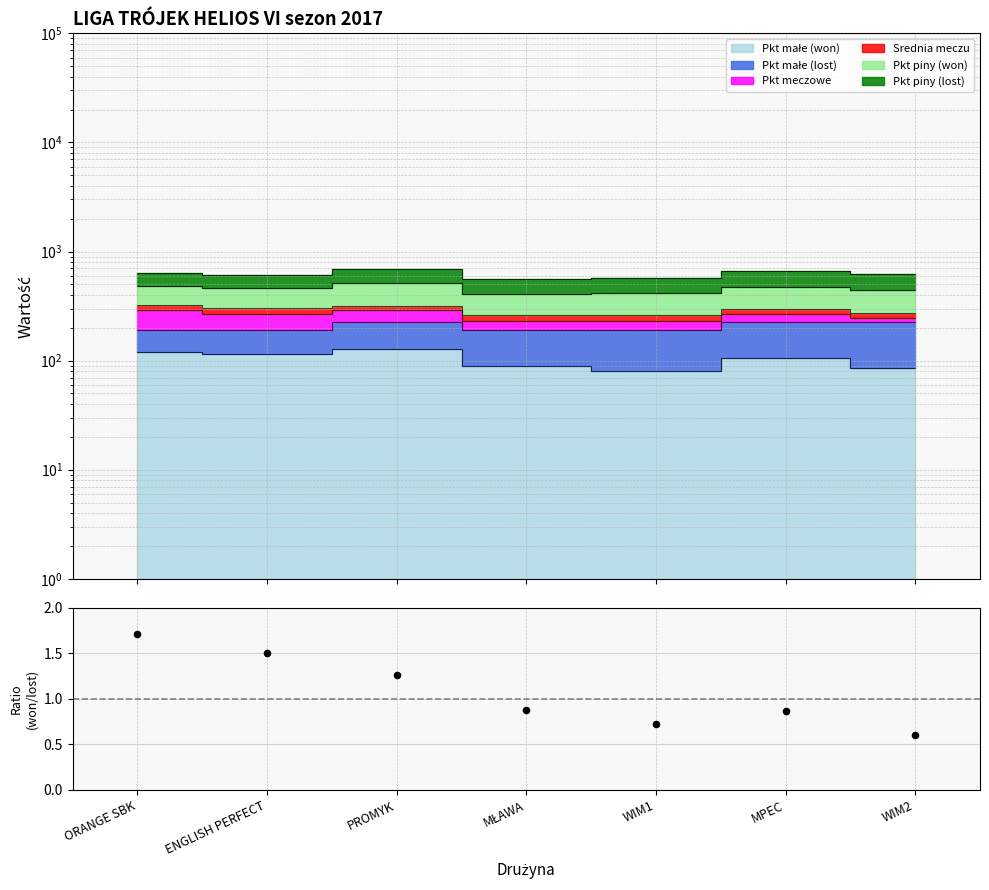

Between MPEC and PROMYK, which is larger?

PROMYK